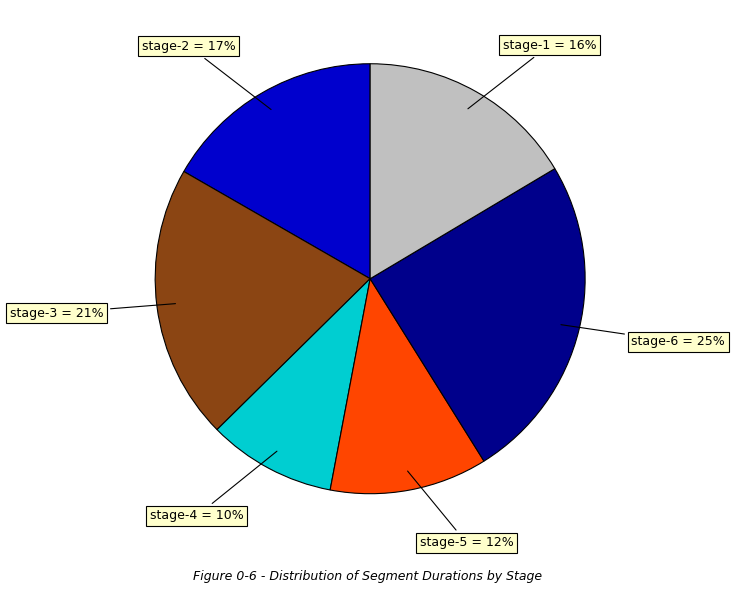

The stage-1 slice represents 16% of the pie. True or false?

True